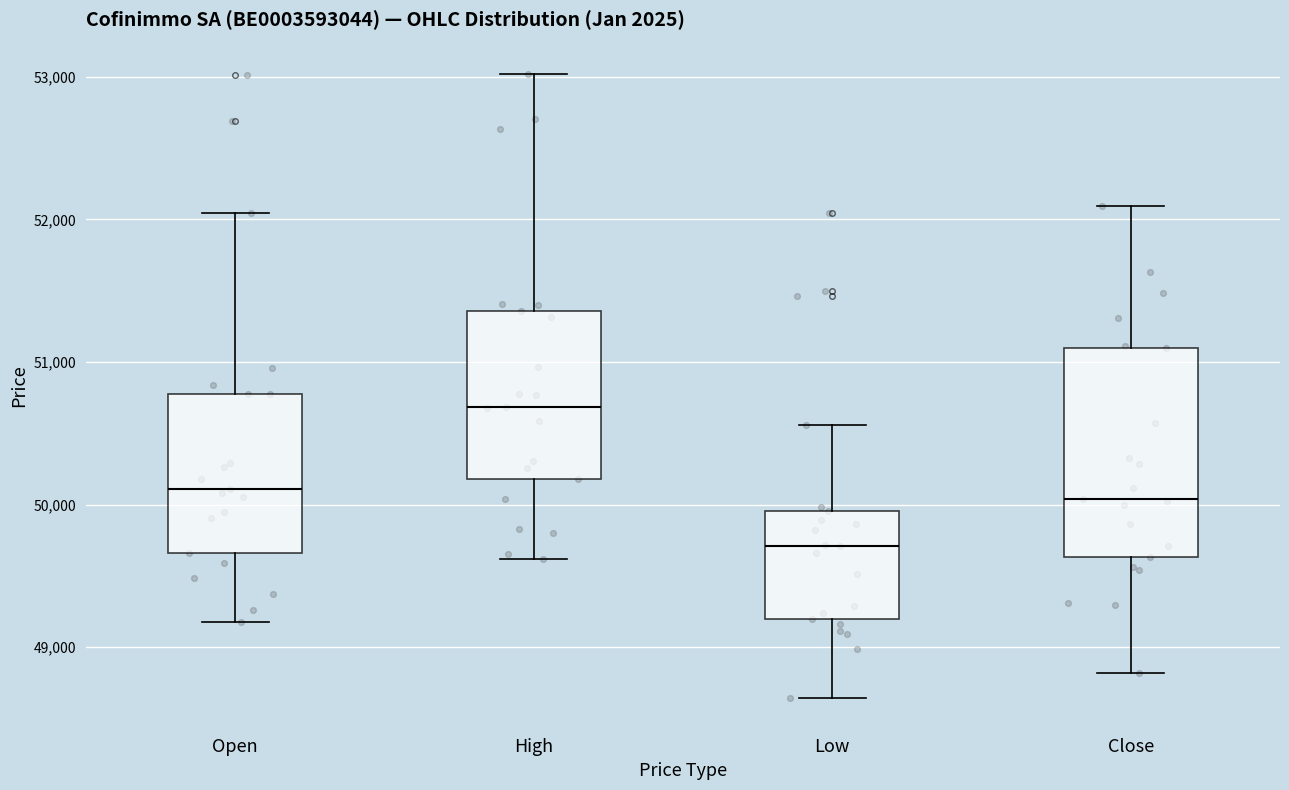

Which box is the tallest, from its lower edge to its upper edge?

Close